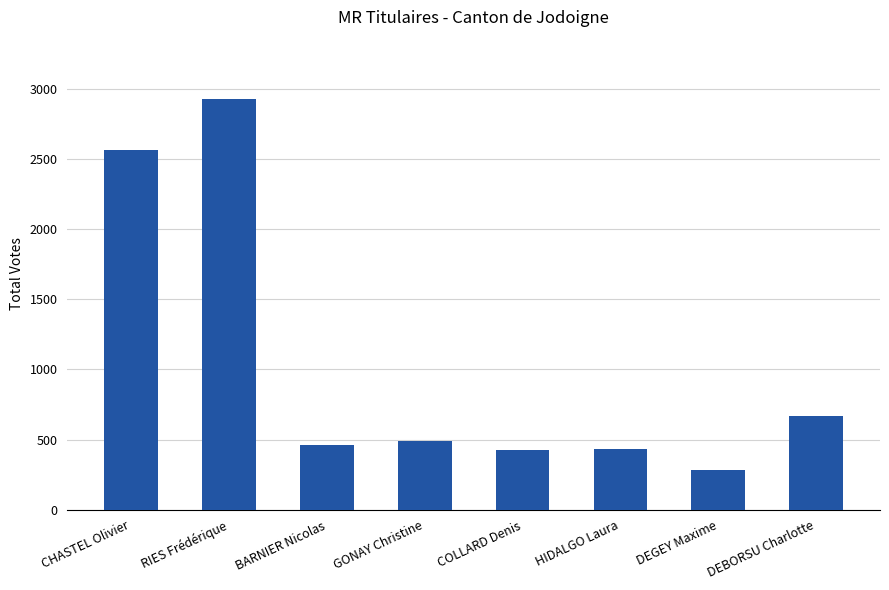

What is the difference between the values at DEGEY Maxime and HIDALGO Laura?

152